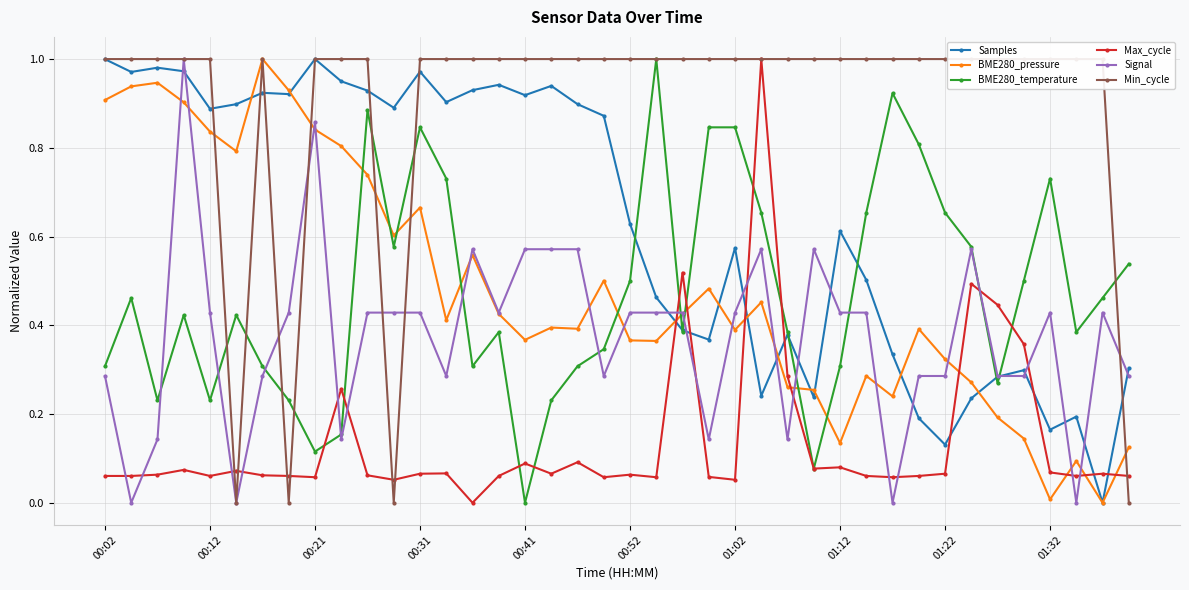

True or false: BME280_temperature and BME280_pressure intersect in this chart.

True